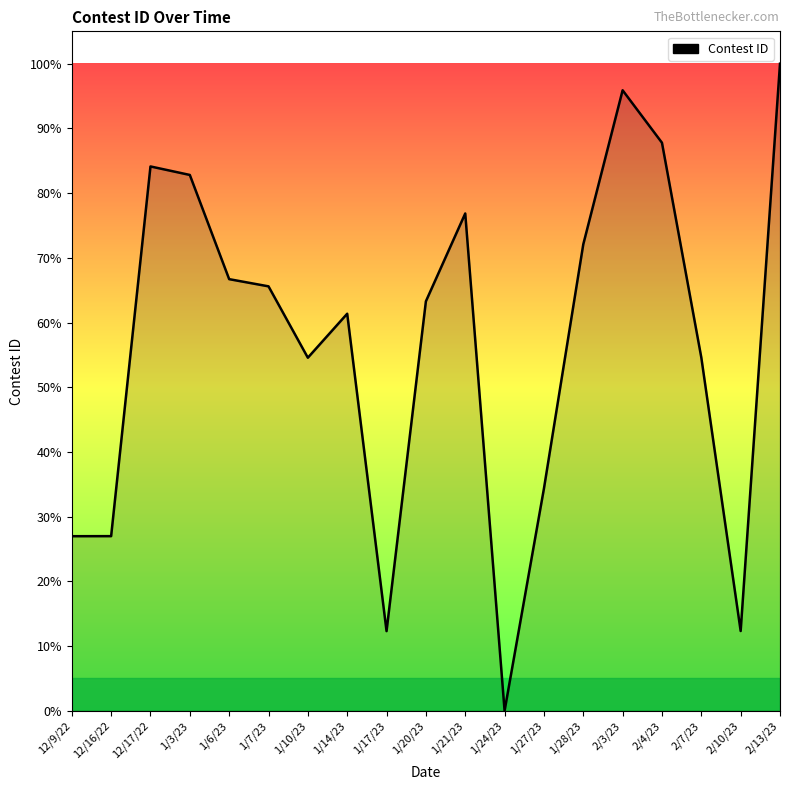

What is the ratio of the value at 2/4/23 to the value at 1/6/23?

1.3